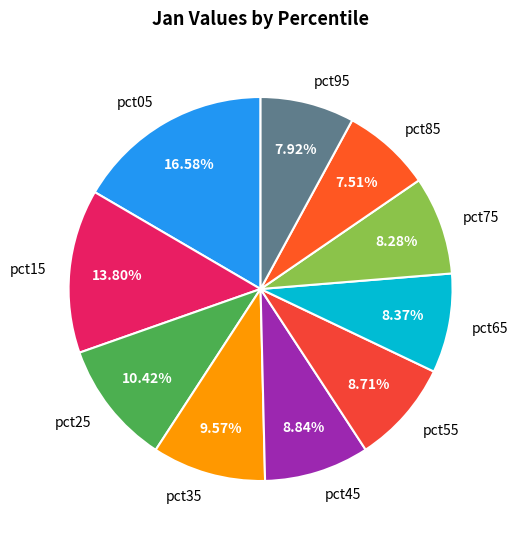

Does any single category account for the majority?

No